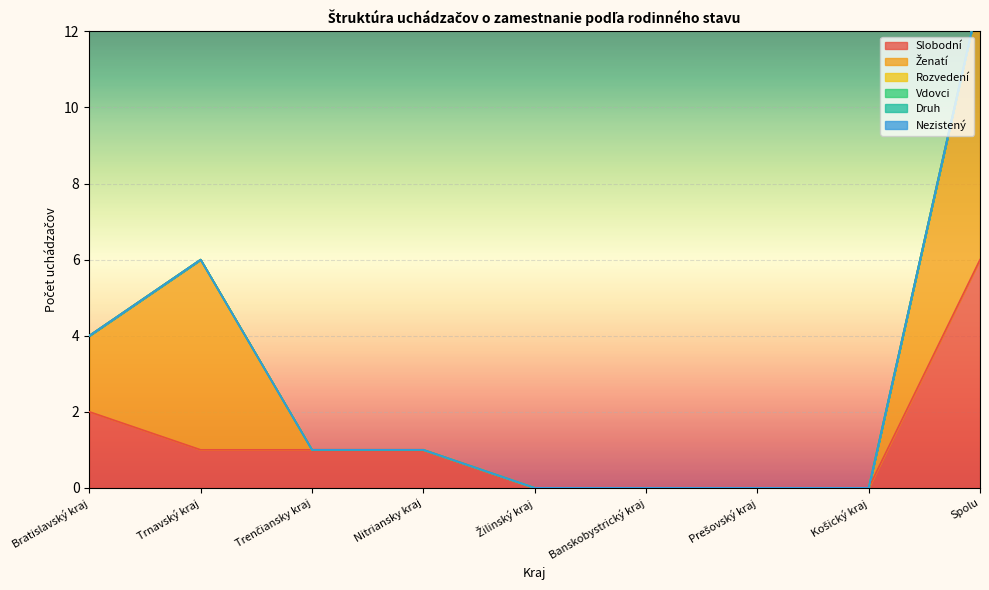

At Nitriansky kraj, list the series in order from smallest to largest.

Ženatí, Rozvedení, Vdovci, Druh, Nezistený, Slobodní